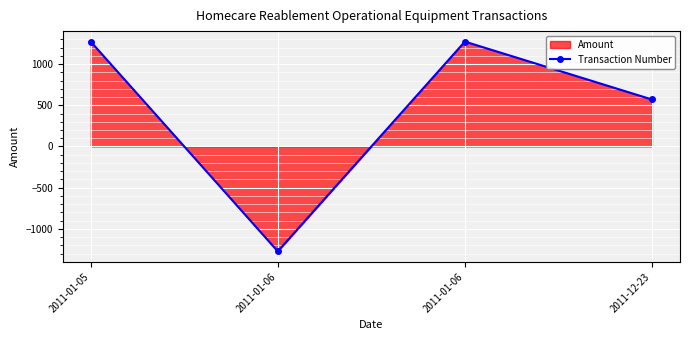

Reading left to right, transcribe all the data shown in this chart.

1272	-1272	1272	570